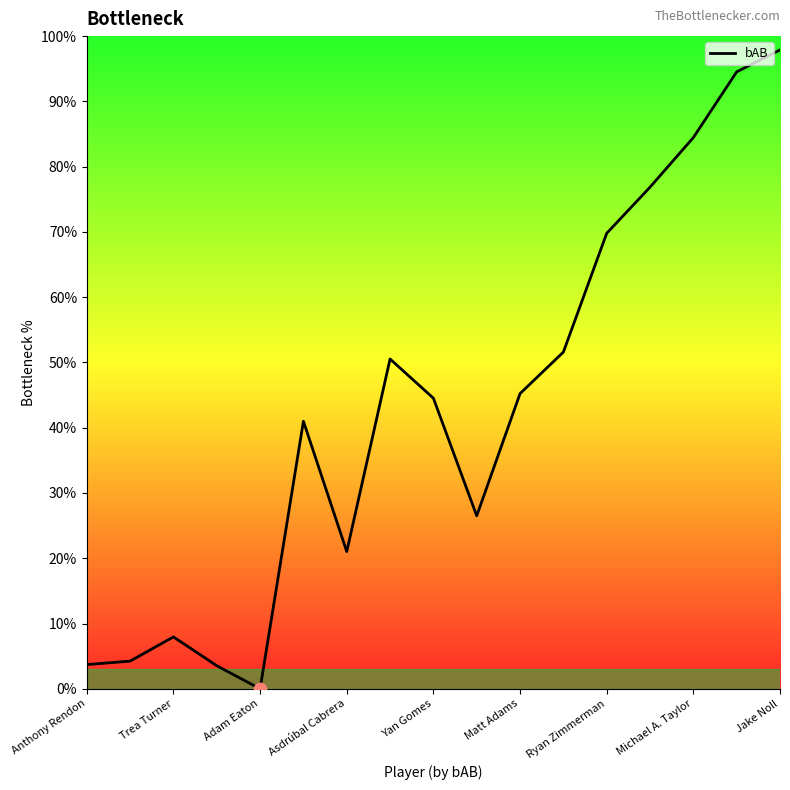

What is the greatest value displayed?

97.9